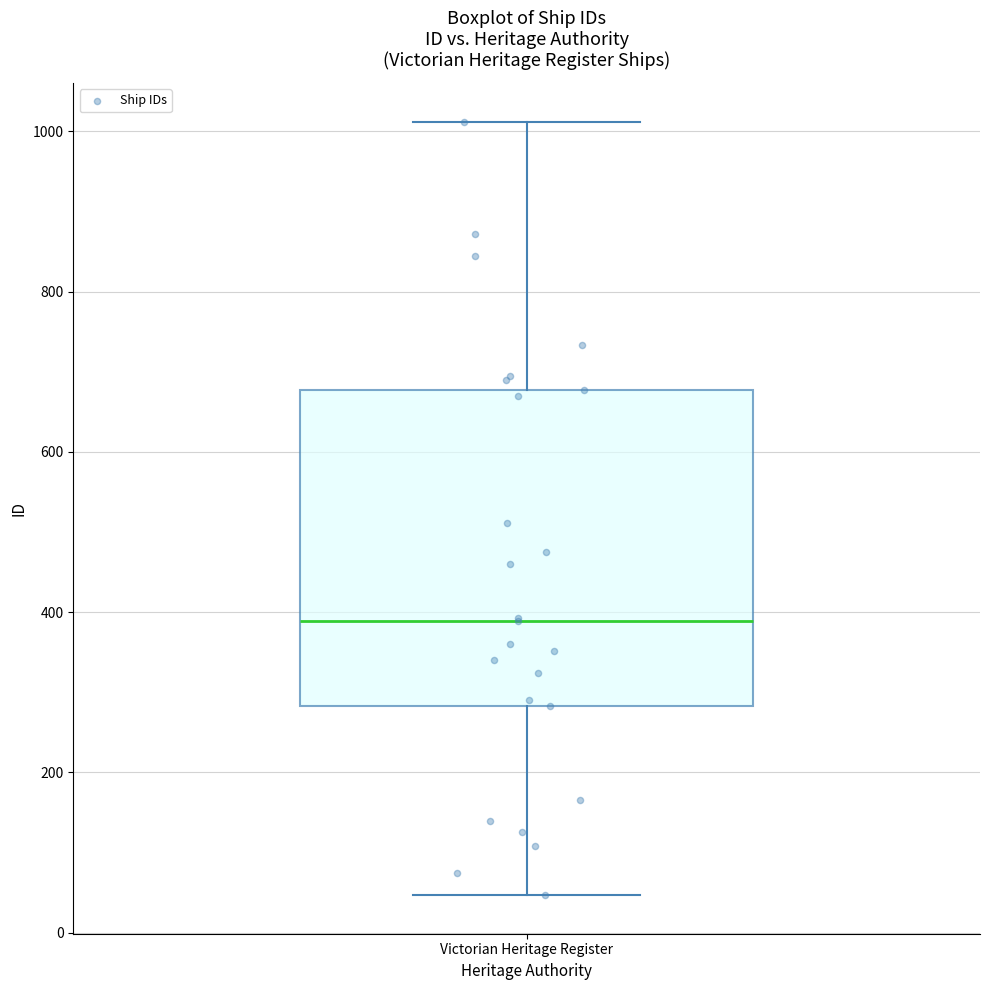

Read this box plot against the y-axis: the position of the median line, the range covered by the box, and the ends of both whiskers. The values are not printed on the chart, so give them approximately, as read against the axis.

median 380, box 280 to 680, whiskers 40 to 1020